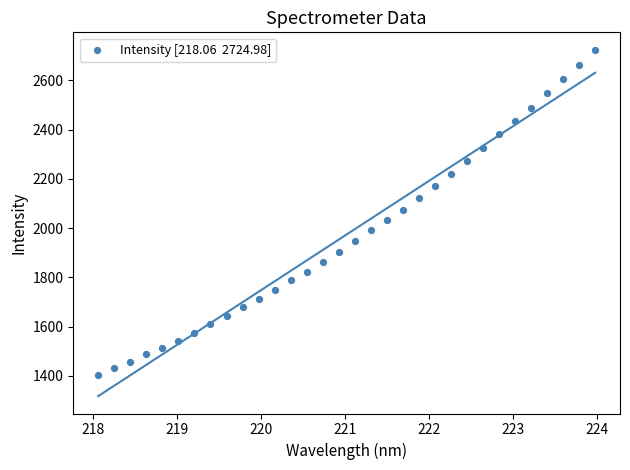

What is the range of Y values (max minus min)?

1320.5